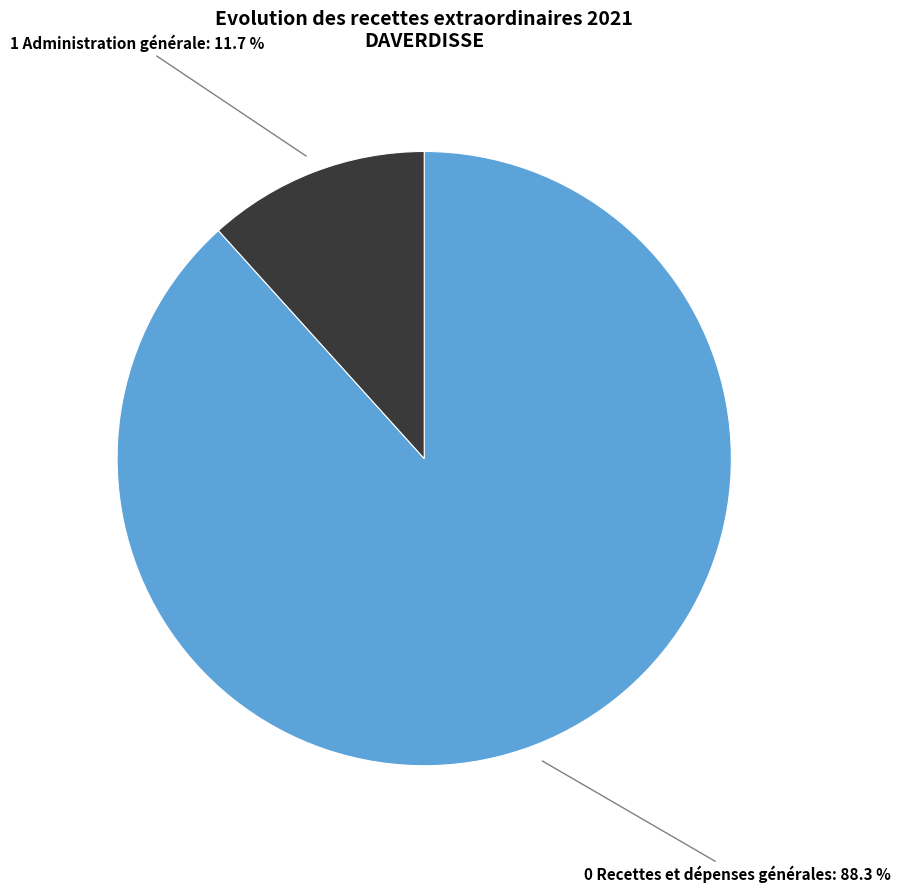

Which category has the biggest portion of the pie?

0 Recettes et dépenses générales